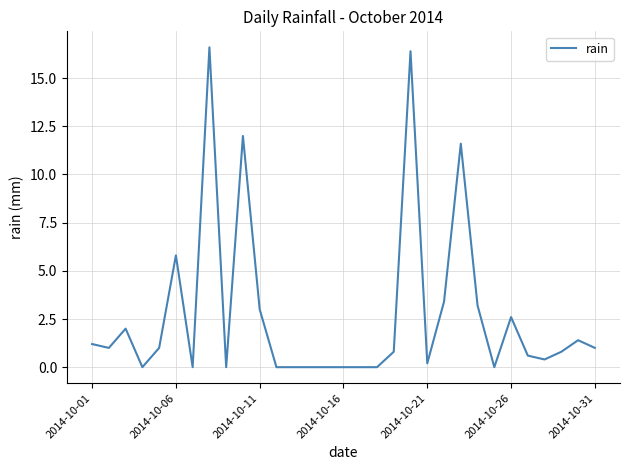

What is the difference between the maximum and minimum values?

16.6